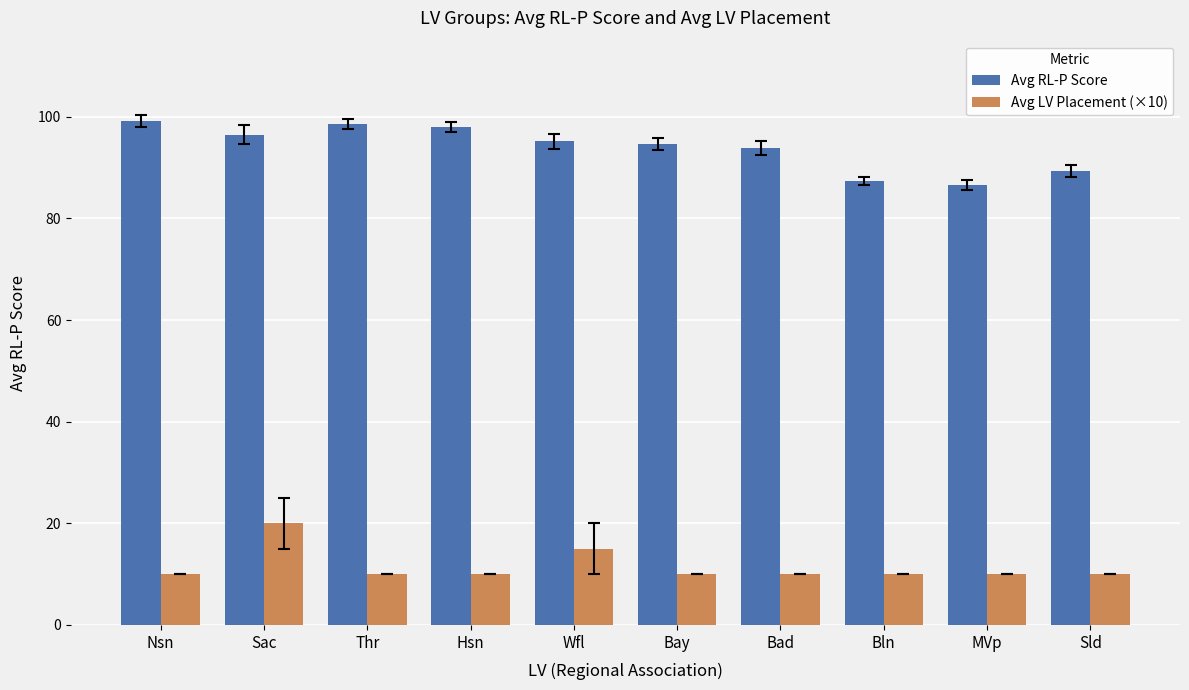

At which category is the sum across all series the highest?

Sac